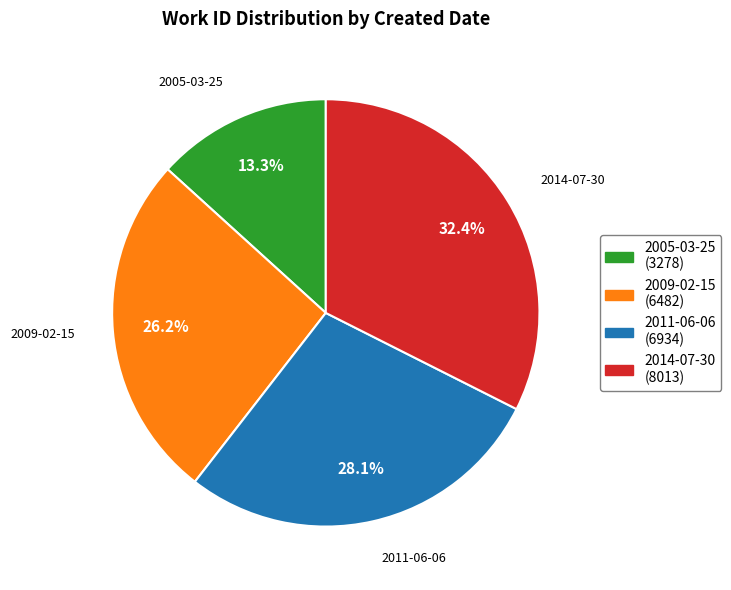

To the nearest percent, what is the average slice percentage?

25%